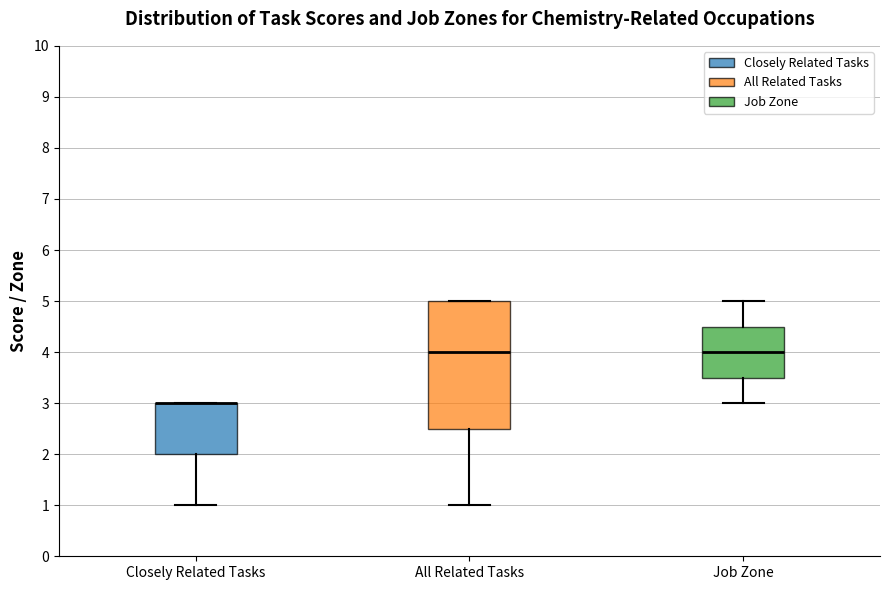

Reading left to right, transcribe this box plot: for each box, give where its median line is, the range the box spans, and where its two whiskers end, as read against the y-axis. The values are not printed on the chart, so give them approximately, as read against the axis.

Closely Related Tasks: median 3.0 (drawn on the box's upper edge), box 2.0 to 3.0, whiskers 1.0 to 3.0
All Related Tasks: median 4.0, box 2.5 to 5.0, whiskers 1.0 to 5.0
Job Zone: median 4.0, box 3.5 to 4.5, whiskers 3.0 to 5.0